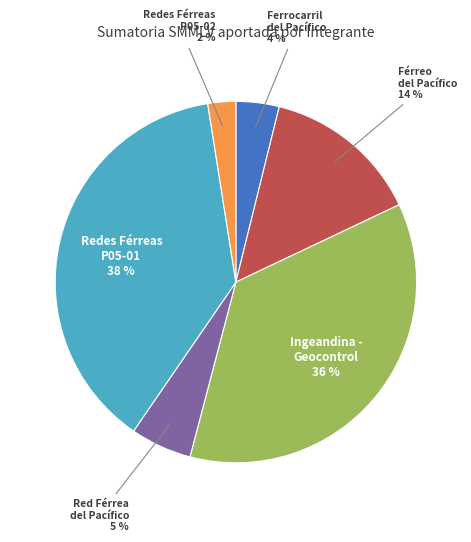

Is there any slice that represents more than half of the pie?

No